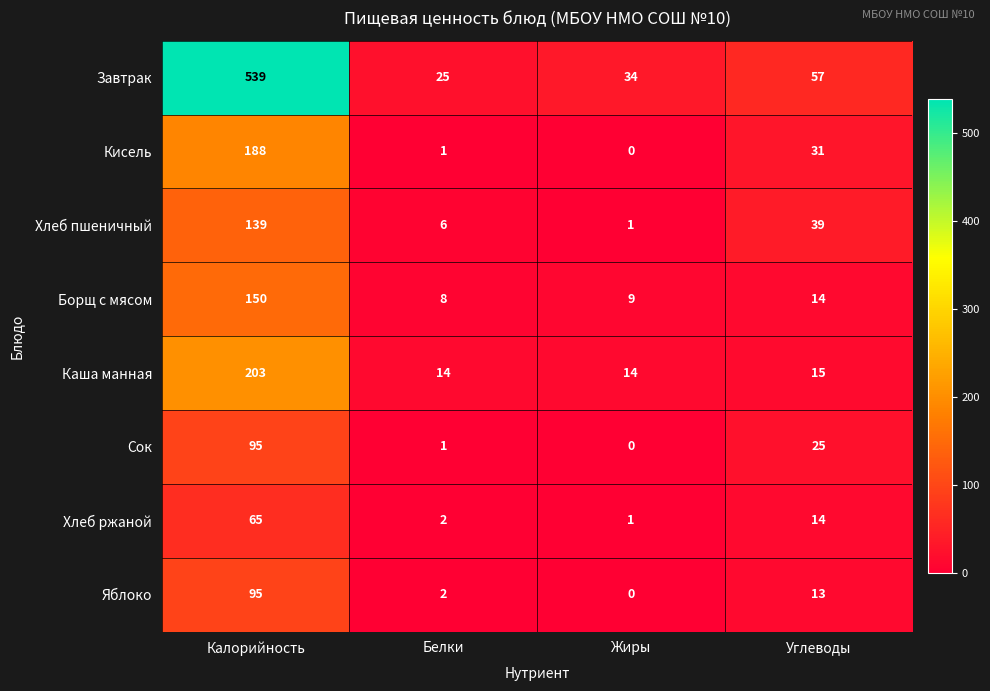

What is the maximum value for Хлеб пшеничный?

139